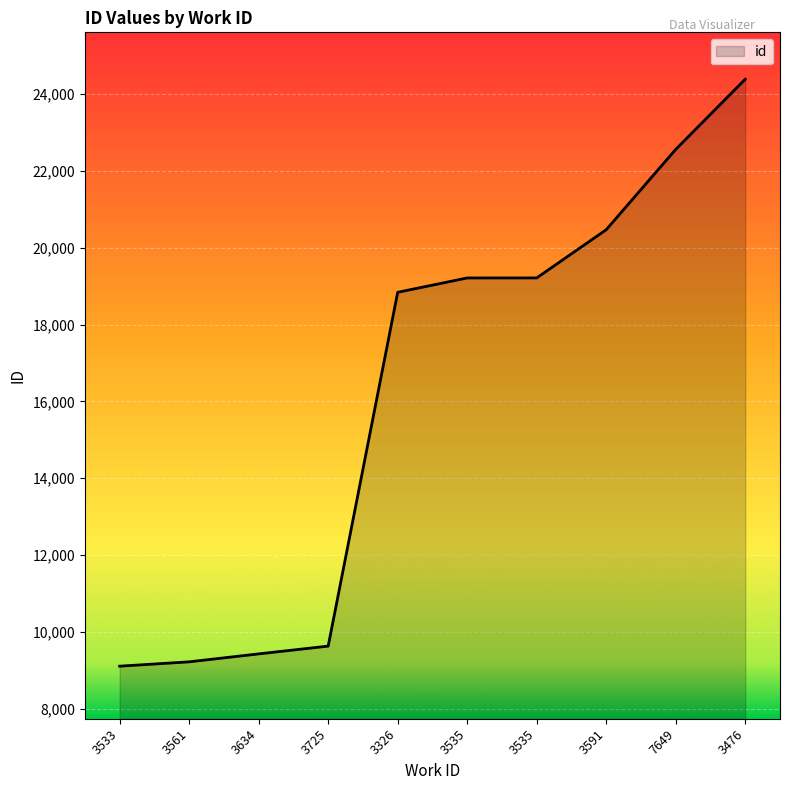

Does the chart display data point markers on the line(s)?

No